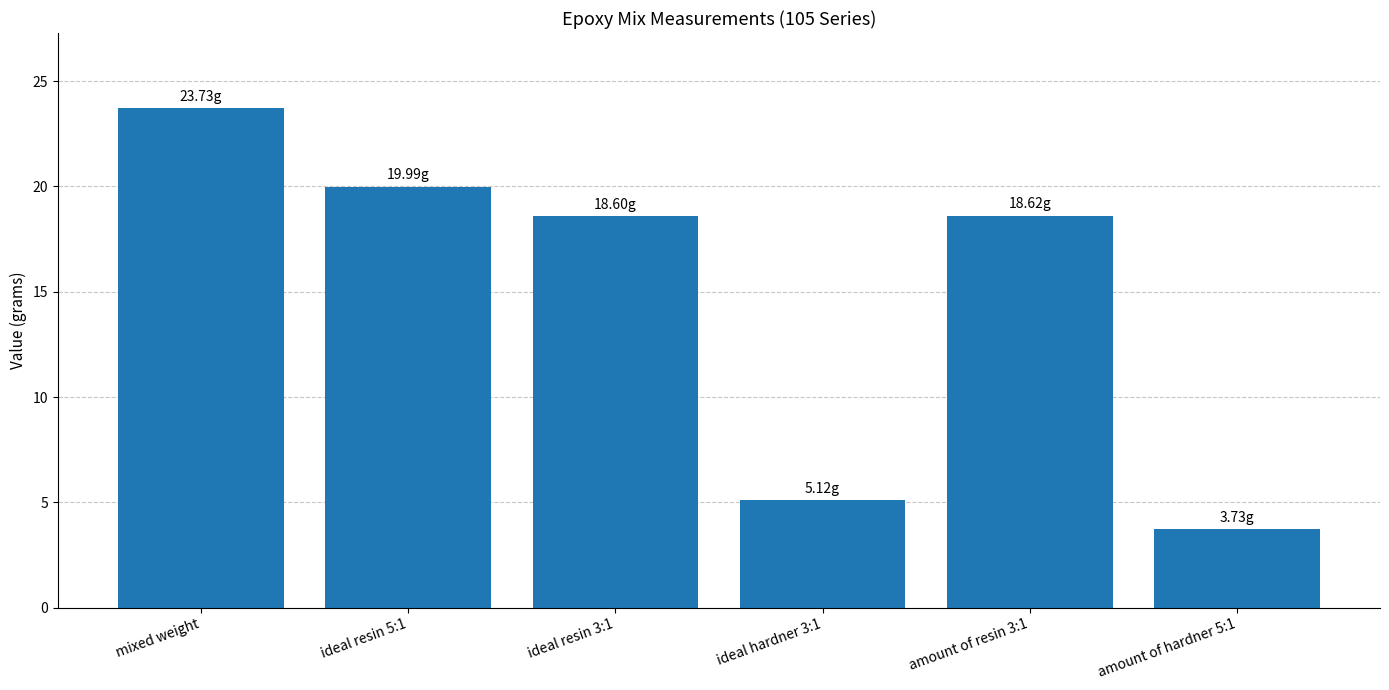

What is the difference between the second highest and second lowest values?

14.9